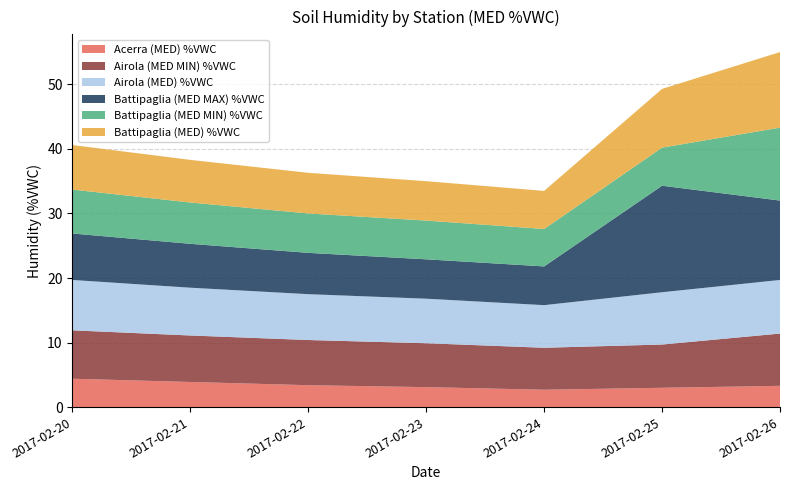

Reading left to right, transcribe all the data shown in this chart.

Acerra (MED) %VWC: 2017-02-20=4.4	2017-02-21=3.9	2017-02-22=3.4	2017-02-23=3.1	2017-02-24=2.7	2017-02-25=3.0	2017-02-26=3.3
Airola (MED MIN) %VWC: 2017-02-20=7.5	2017-02-21=7.2	2017-02-22=7.0	2017-02-23=6.8	2017-02-24=6.5	2017-02-25=6.7	2017-02-26=8.1
Airola (MED) %VWC: 2017-02-20=7.8	2017-02-21=7.4	2017-02-22=7.1	2017-02-23=6.9	2017-02-24=6.6	2017-02-25=8.1	2017-02-26=8.3
Battipaglia (MED MAX) %VWC: 2017-02-20=7.2	2017-02-21=6.8	2017-02-22=6.4	2017-02-23=6.1	2017-02-24=6.0	2017-02-25=16.5	2017-02-26=12.3
Battipaglia (MED MIN) %VWC: 2017-02-20=6.8	2017-02-21=6.4	2017-02-22=6.1	2017-02-23=6.0	2017-02-24=5.8	2017-02-25=5.9	2017-02-26=11.3
Battipaglia (MED) %VWC: 2017-02-20=6.9	2017-02-21=6.6	2017-02-22=6.3	2017-02-23=6.1	2017-02-24=5.9	2017-02-25=9.1	2017-02-26=11.7